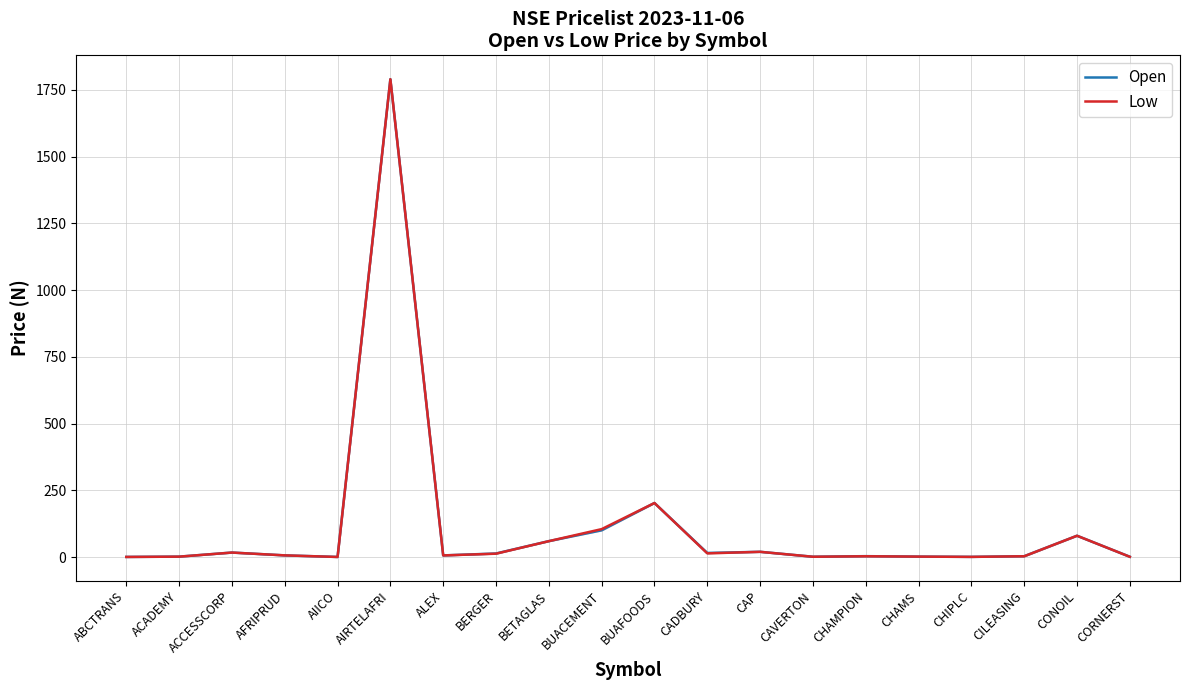

Count the number of data series in this chart.

2